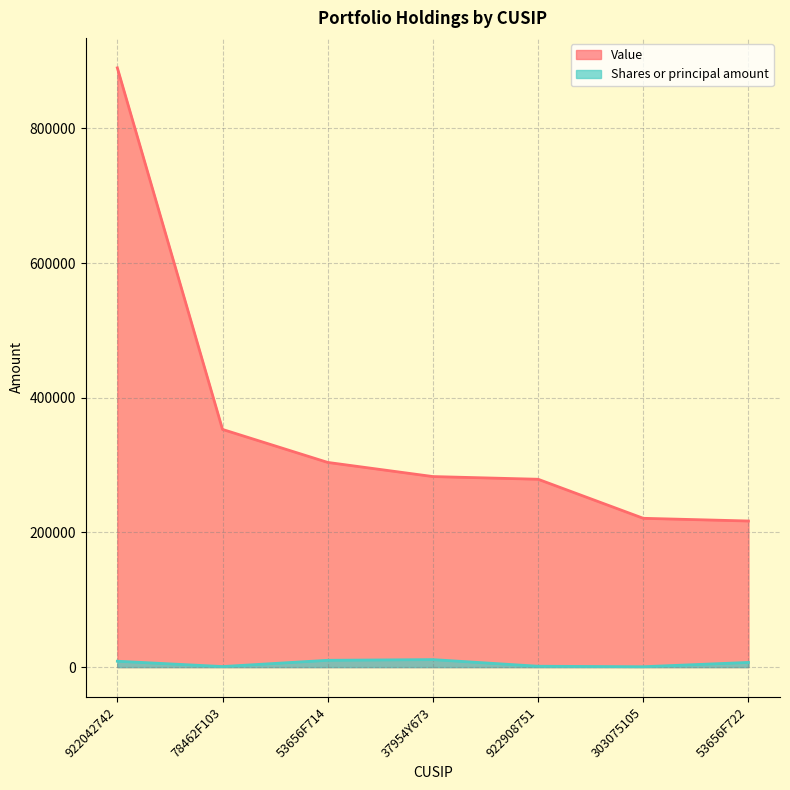

What is the difference between the highest and lowest values at 922908751?

277725